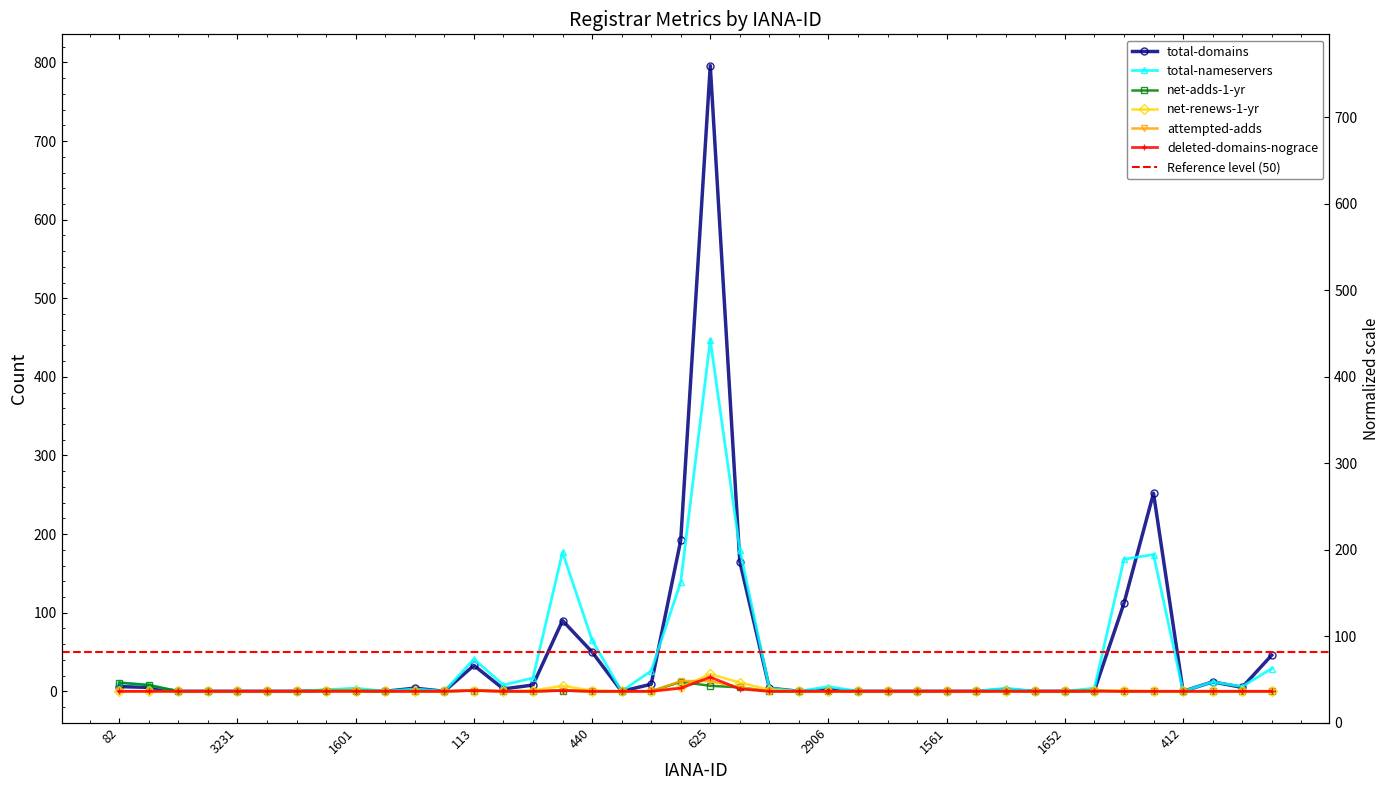

At which category does the chart reach its minimum across all series?

2501